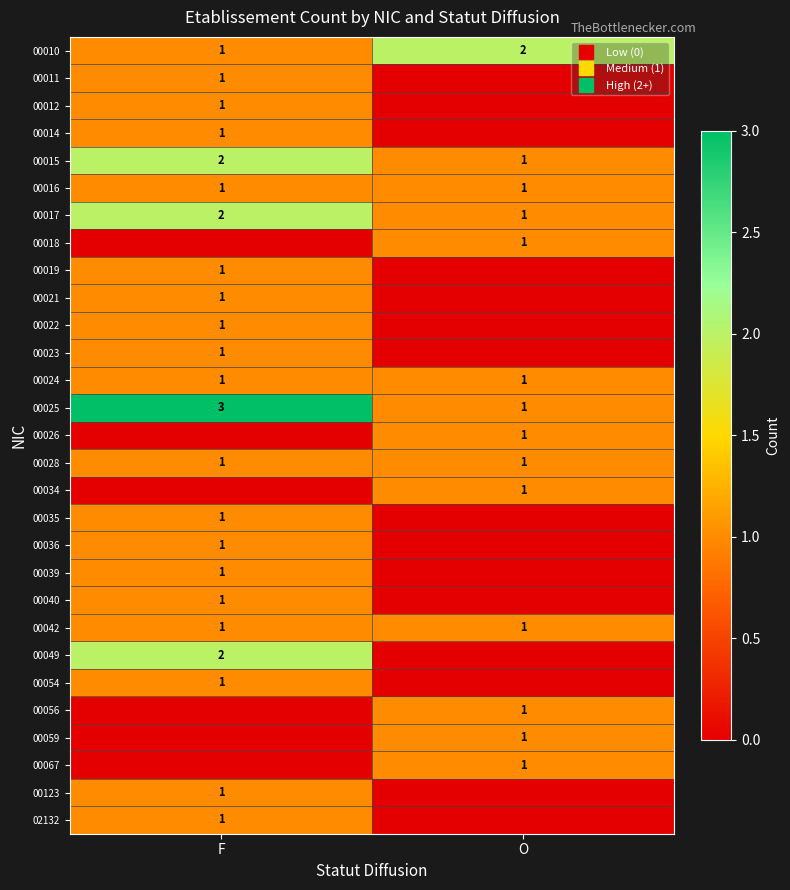

Rank the series at F from lowest to highest value.

00018, 00026, 00034, 00056, 00059, 00067, 00010, 00011, 00012, 00014, 00016, 00019, 00021, 00022, 00023, 00024, 00028, 00035, 00036, 00039, 00040, 00042, 00054, 00123, 02132, 00015, 00017, 00049, 00025